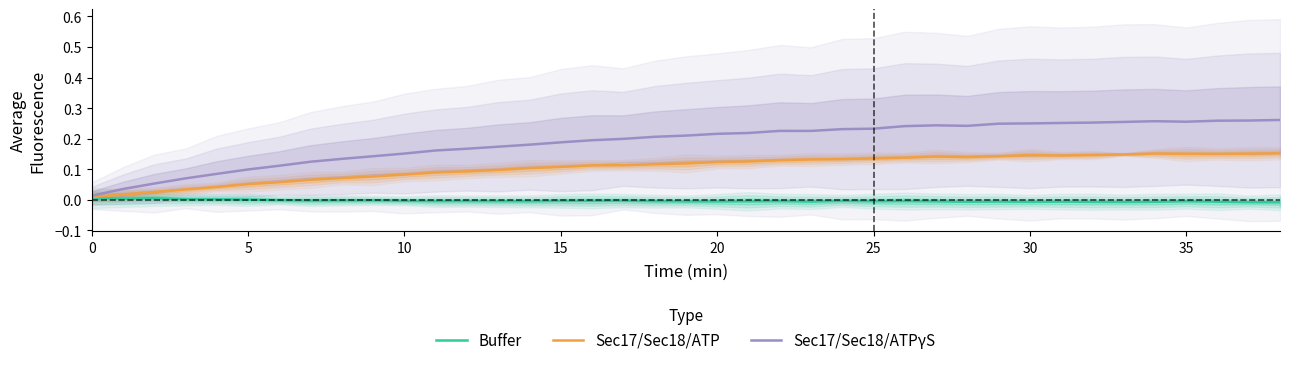

Which category has the highest value across all series?

38